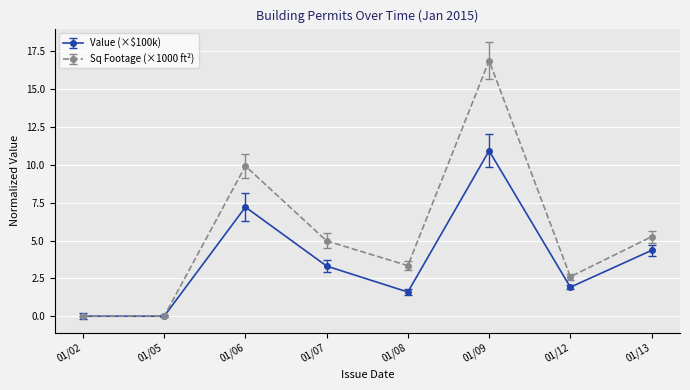

How many series are shown in this chart?

2